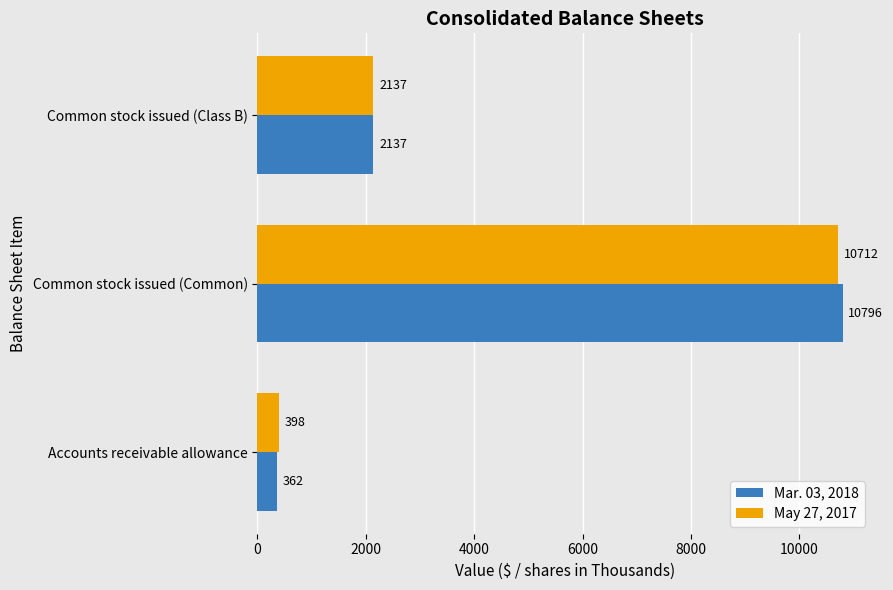

Which series has the largest range (max minus min)?

Mar. 03, 2018